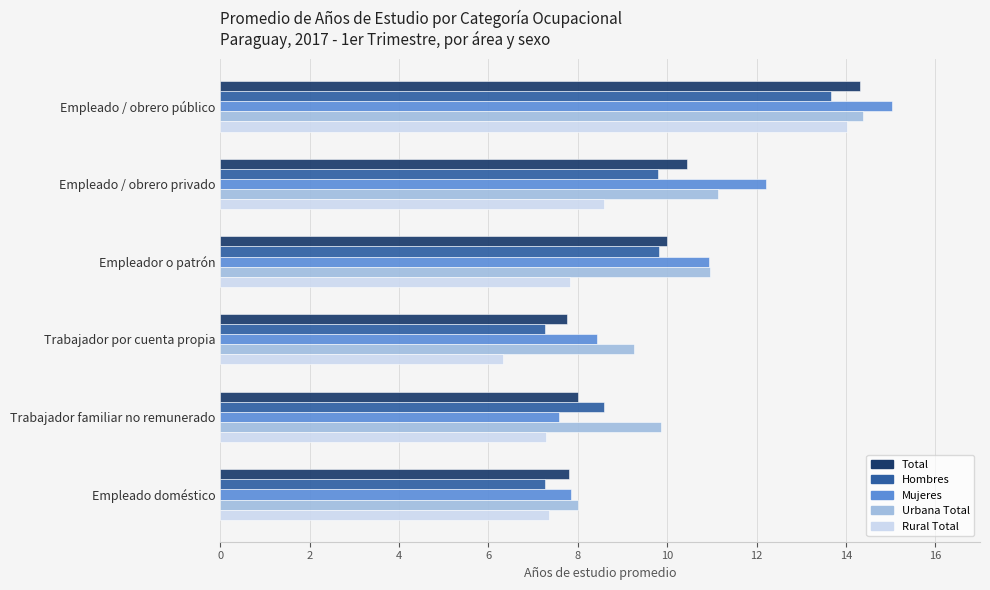

What is the sum of all Hombres values?

56.4